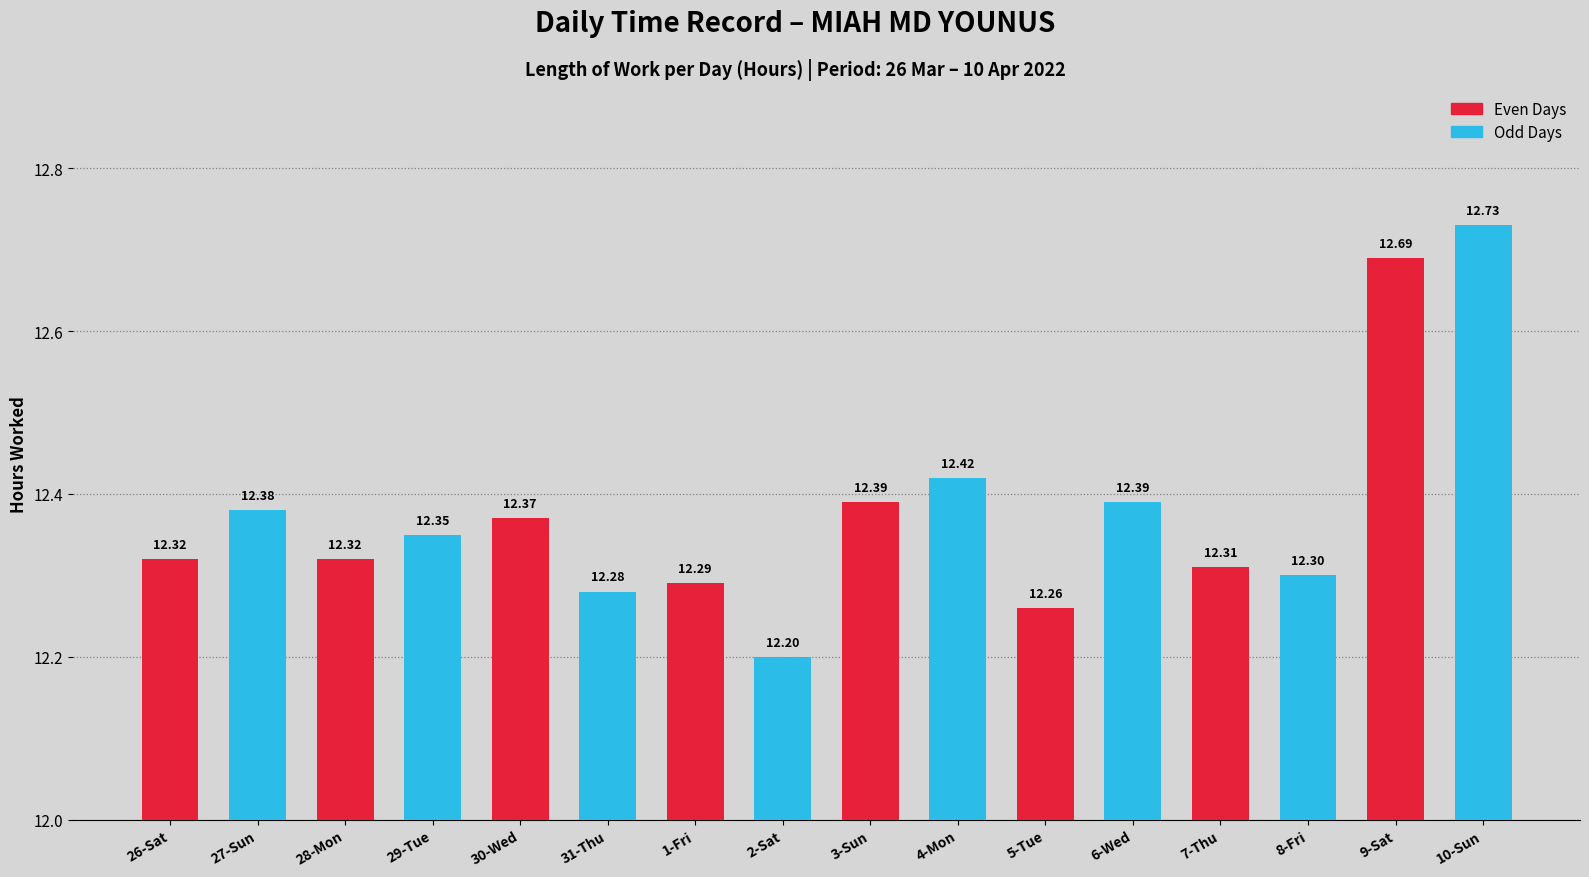

True or false: the data shows 8.3 at 26-Sat.

False